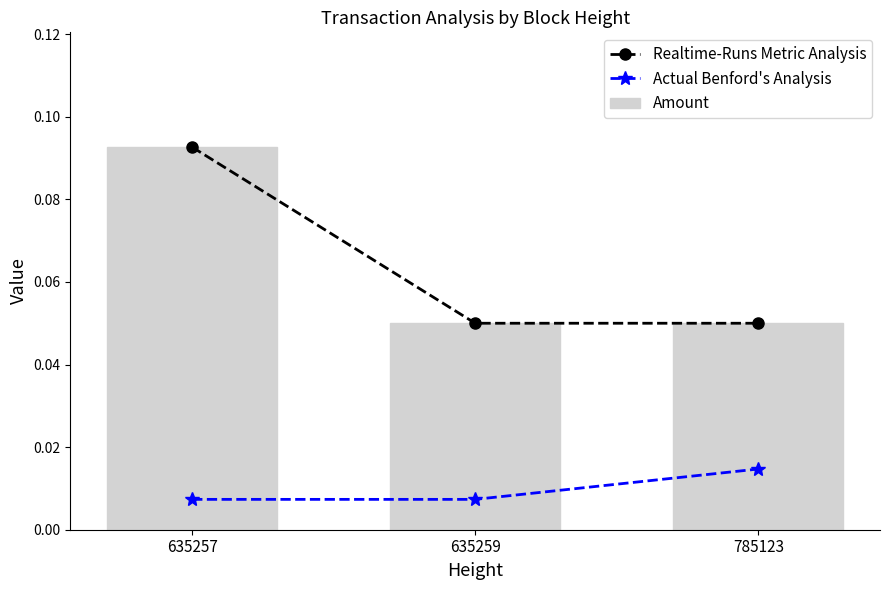

Rank the series at 635257 from highest to lowest value.

Realtime-Runs Metric Analysis, Amount, Actual Benford's Analysis